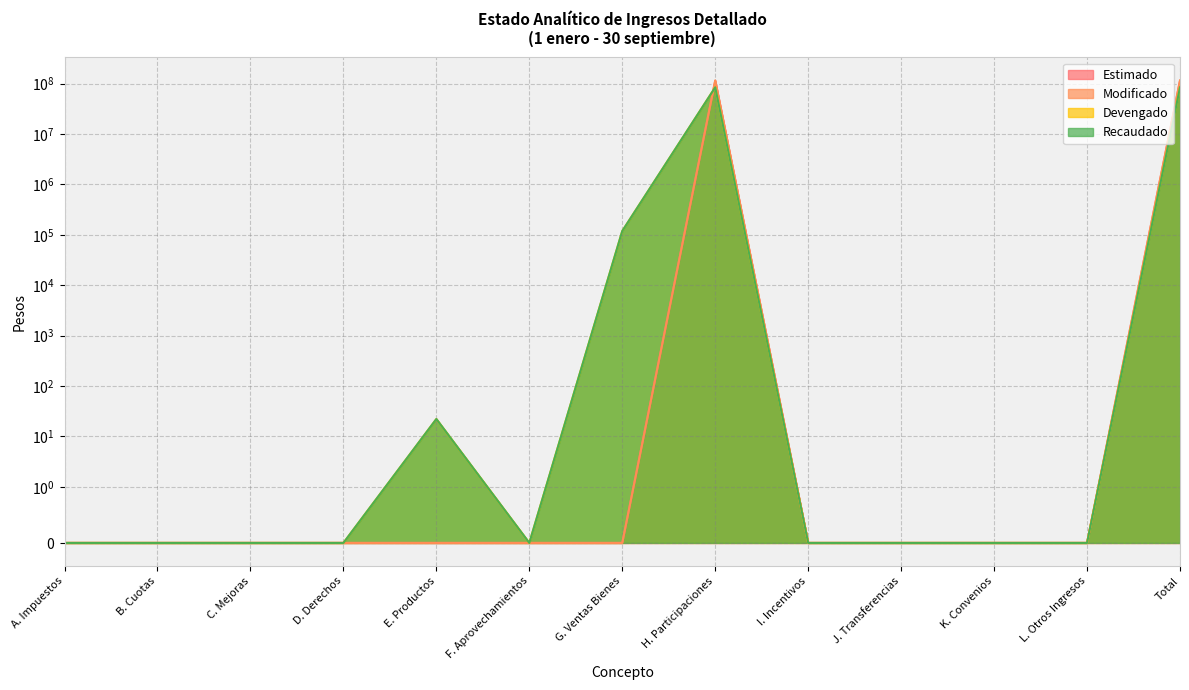

Where is the first local maximum for Estimado?

H. Participaciones